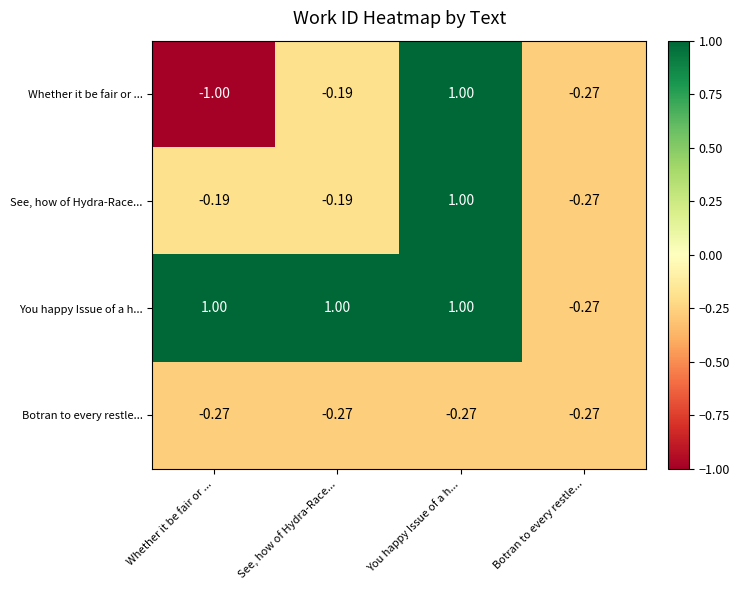

How many positive values does the See, how of Hydra-Race... series have?

1